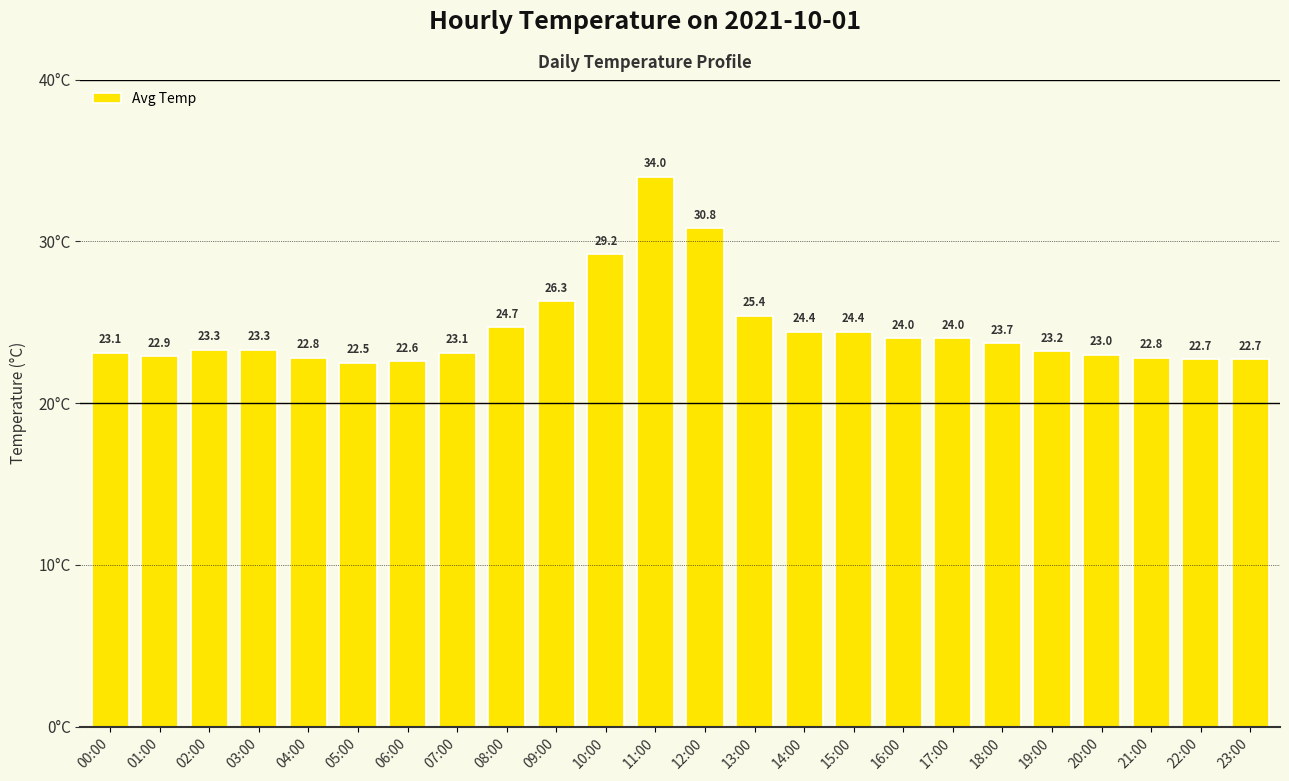

At which label does the data first exceed 23?

00:00